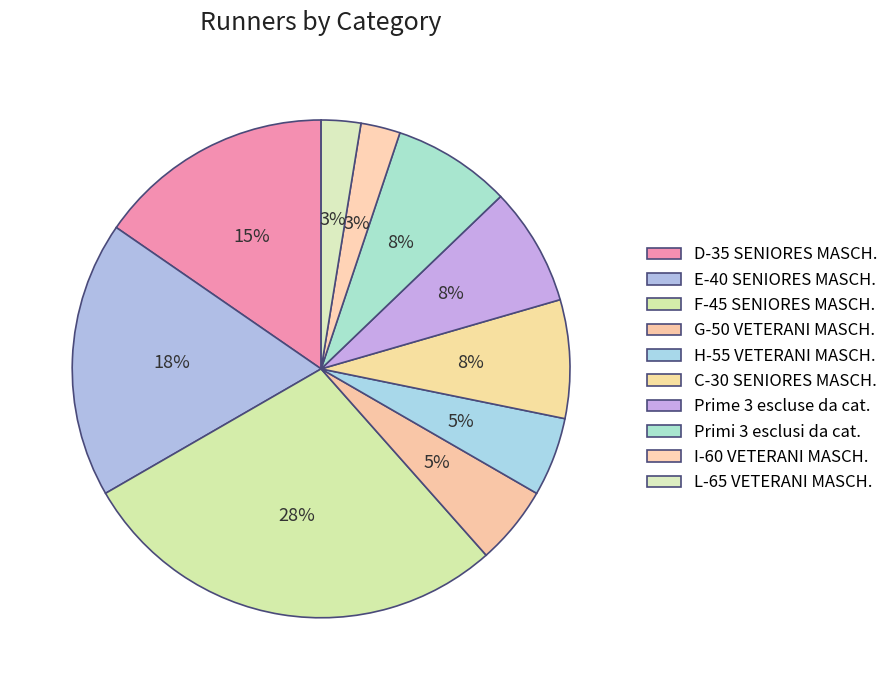

Count the number of slices in the pie.

10